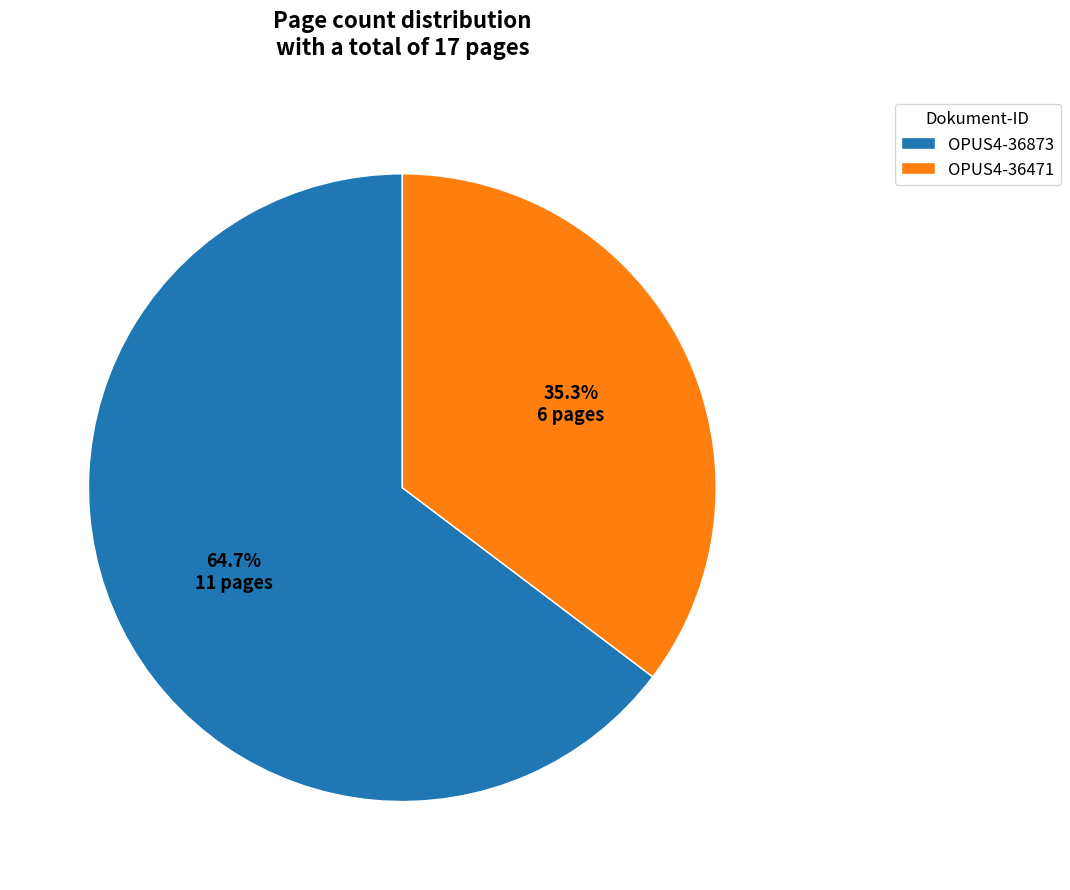

What is the largest slice in the pie chart?

OPUS4-36873